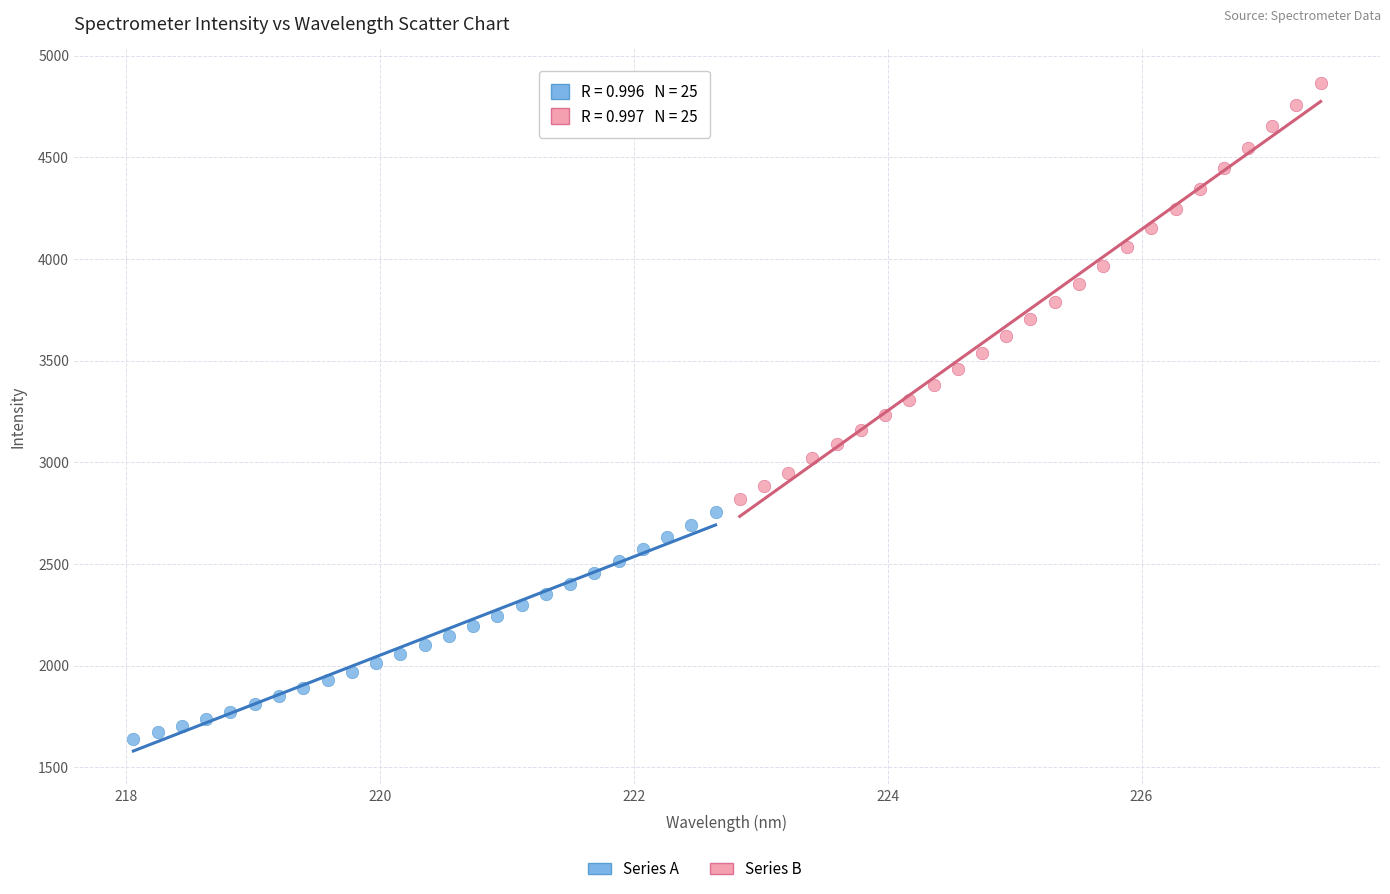

Which series has the widest spread of Y values?

Series B